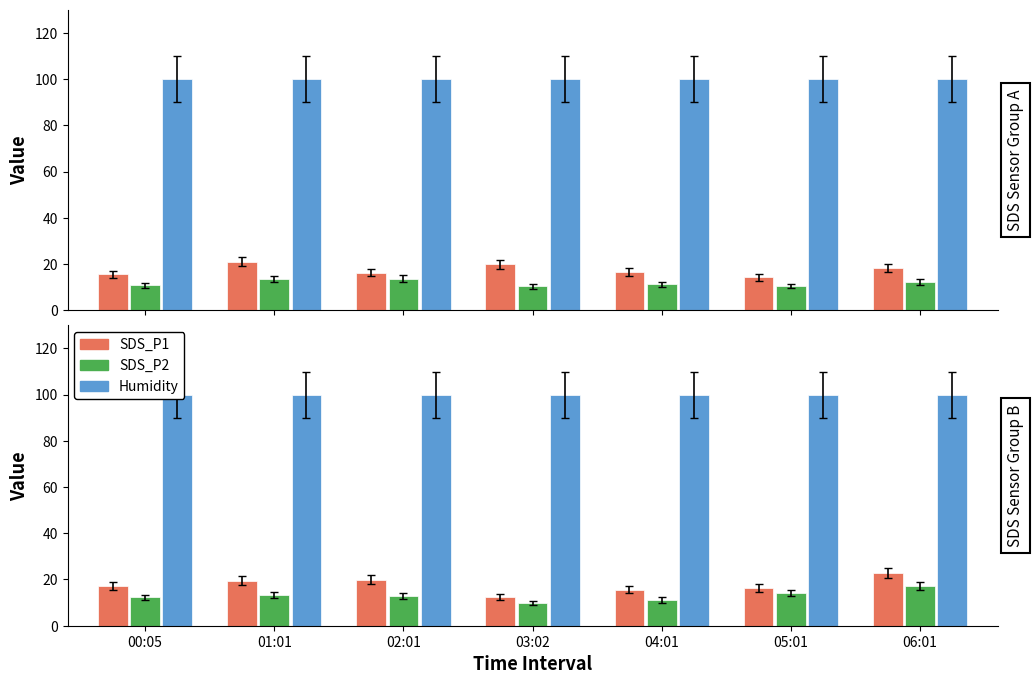

Which series has the largest range (max minus min)?

SDS_P1